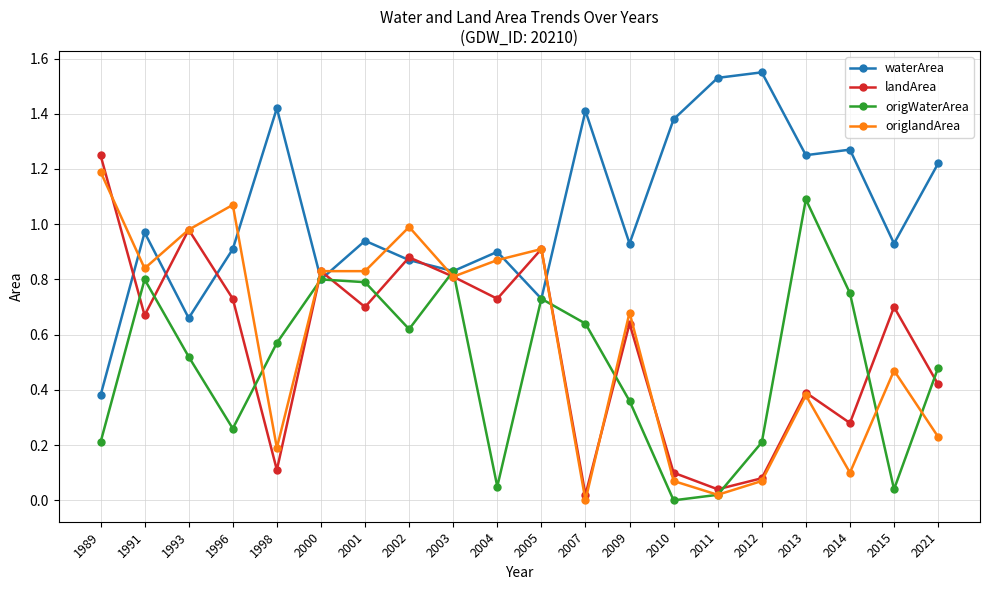

At which label is waterArea closest to 0?

1989